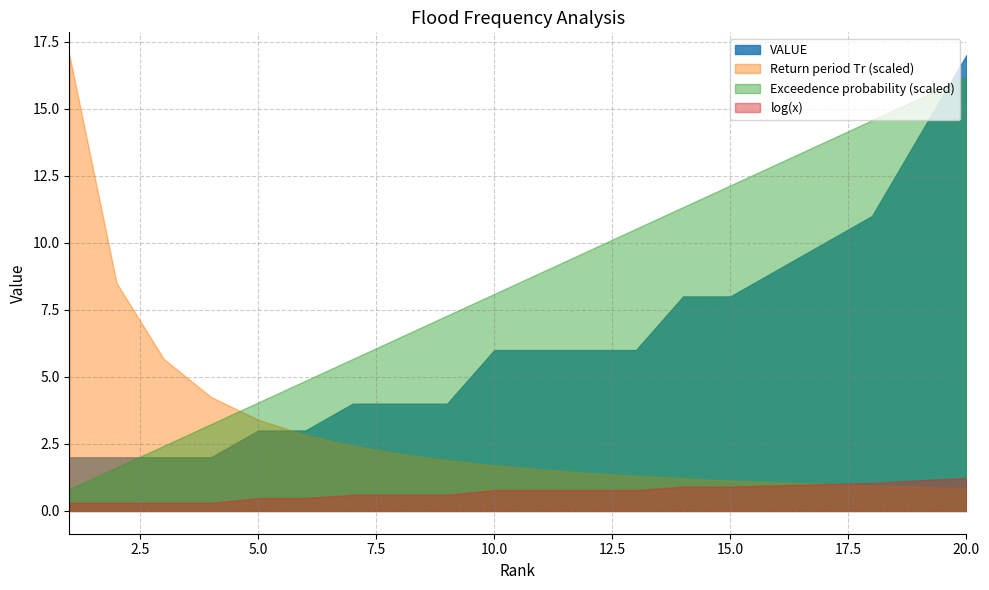

At which label is VALUE closest to 9?

16